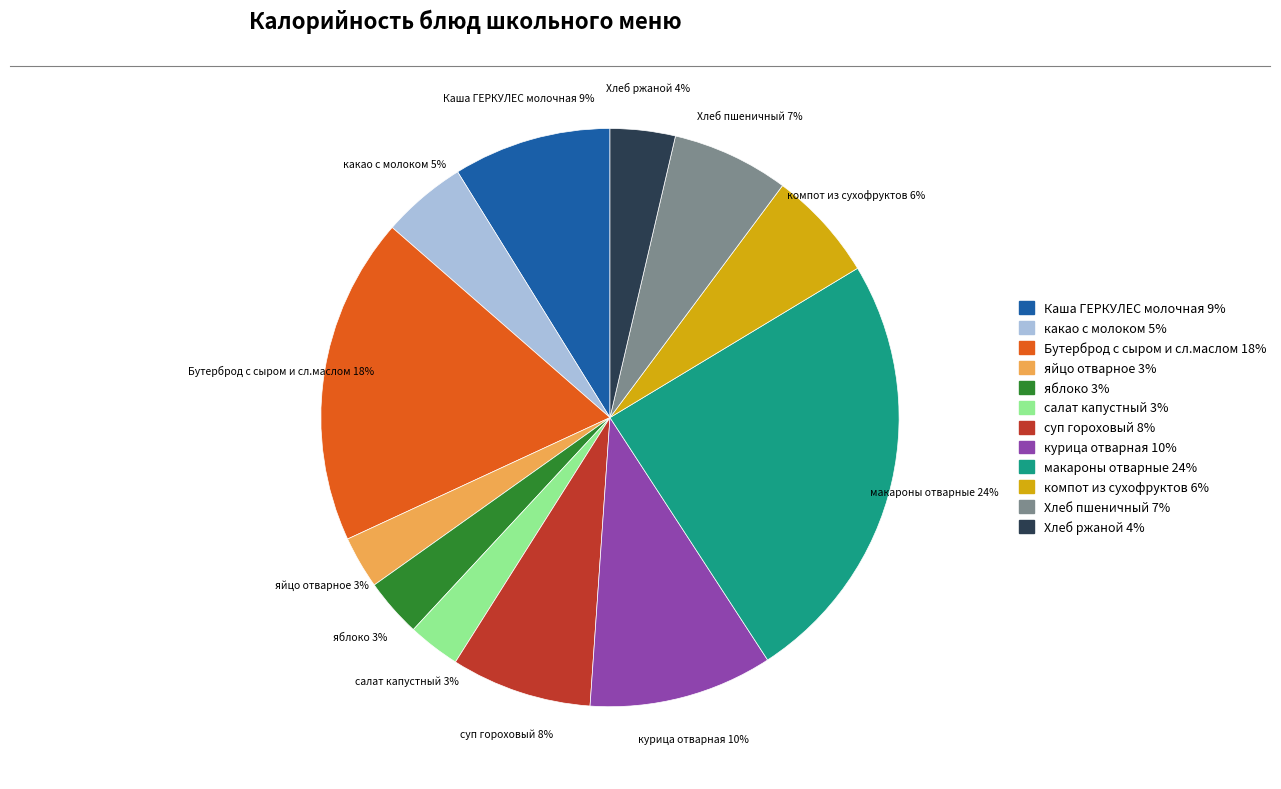

To the nearest percent, what portion does компот из сухофруктов represent?

6%